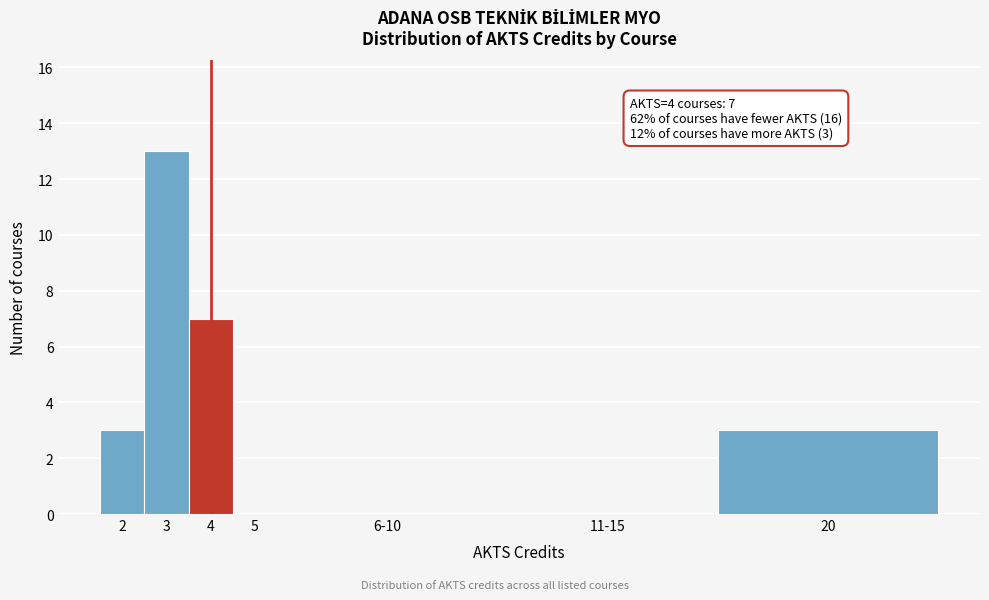

Reading left to right, transcribe all the data shown in this chart.

2=3	3=13	4=7	5=0	6-10=0	11-15=0	20=3